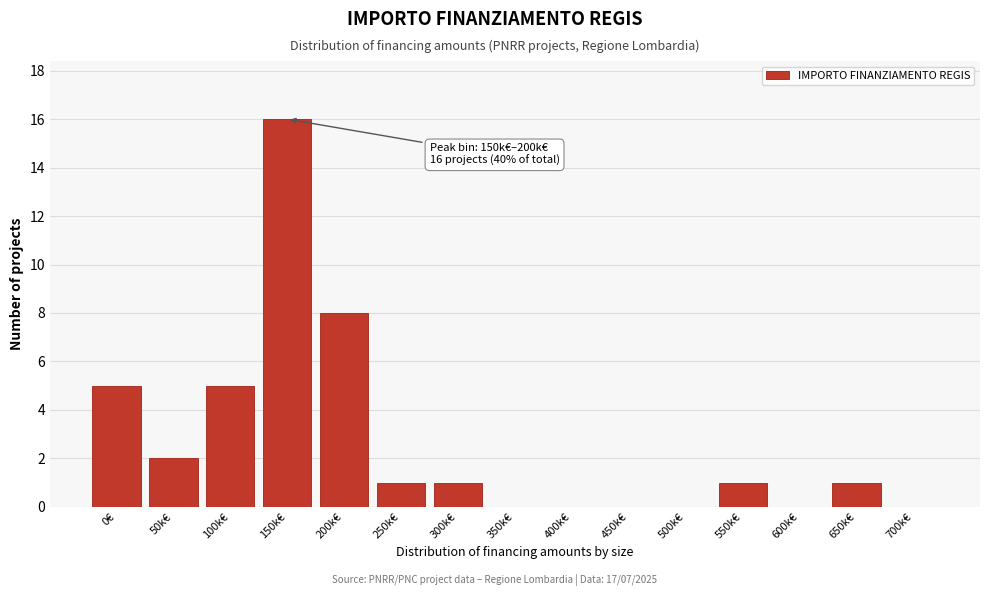

Reading right to left, list all the values displayed in this chart.

700k€=0	650k€=1	600k€=0	550k€=1	500k€=0	450k€=0	400k€=0	350k€=0	300k€=1	250k€=1	200k€=8	150k€=16	100k€=5	50k€=2	0€=5